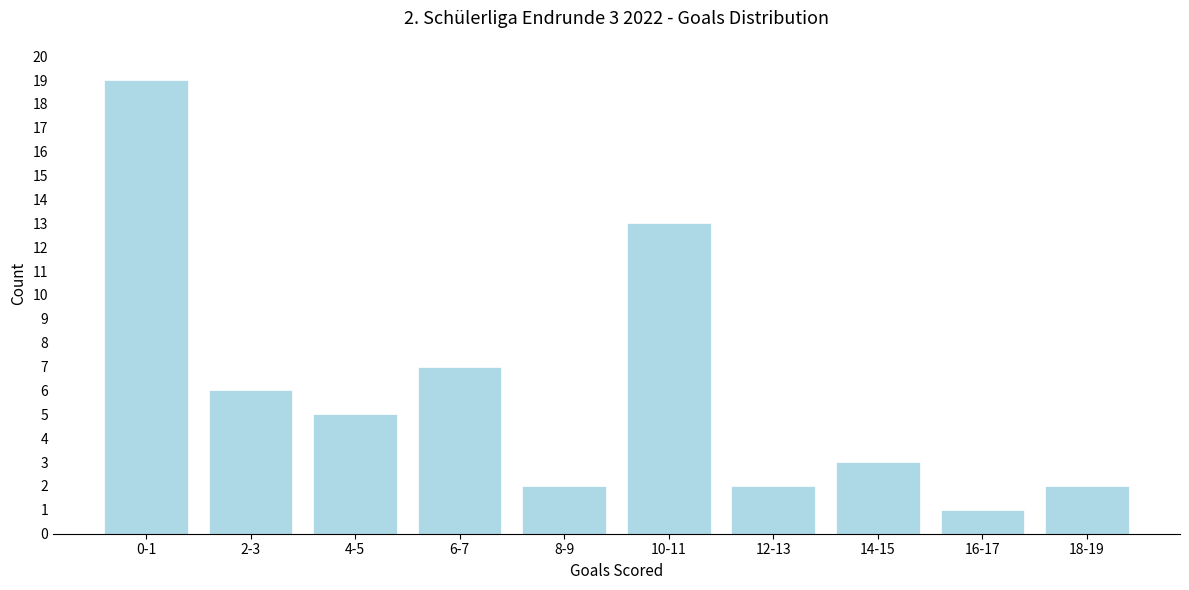

Reading left to right, list all the values displayed in this chart.

0-1=19	2-3=6	4-5=5	6-7=7	8-9=2	10-11=13	12-13=2	14-15=3	16-17=1	18-19=2